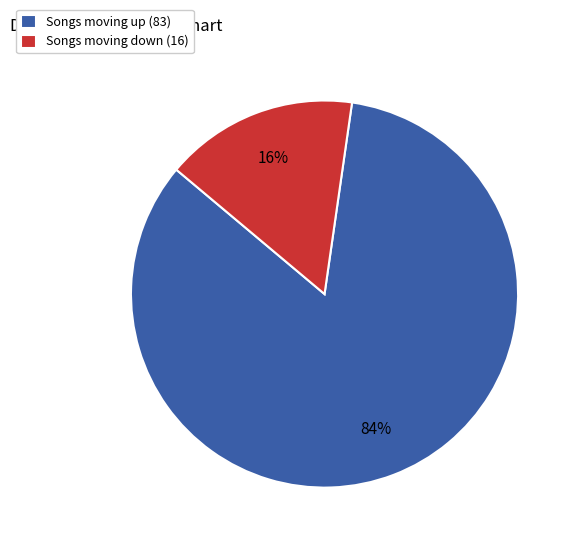

Which has a higher value, Songs moving up (83) or Songs moving down (16)?

Songs moving up (83)